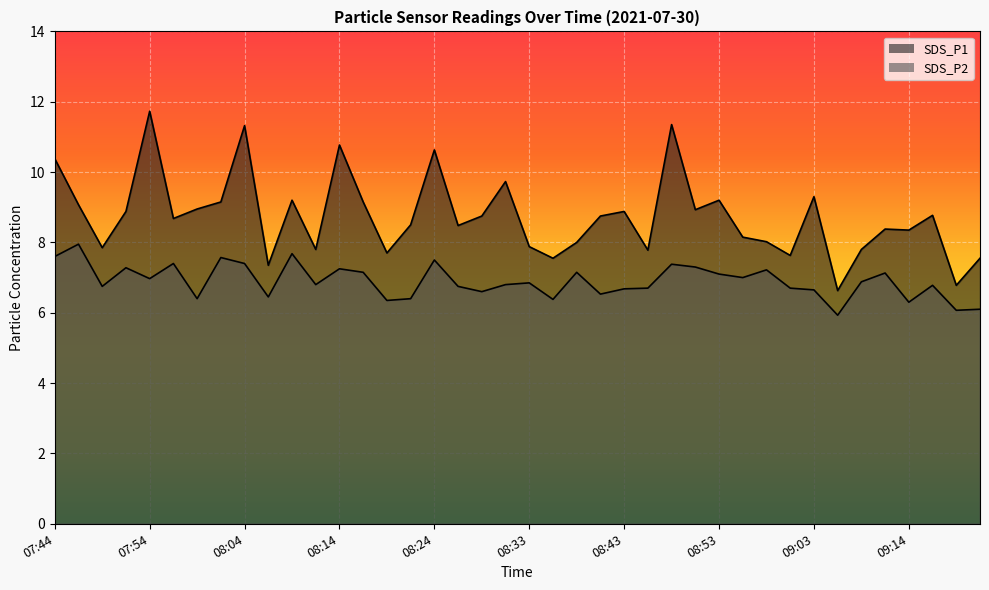

Reading left to right, extract all data points from this chart.

SDS_P1: 10.4	9.1	7.8	8.9	11.7	8.7	8.9	9.2	11.3	7.3	9.2	7.8	10.8	9.2	7.7	8.5	10.6	8.5	8.8	9.7	7.9	7.5	8.0	8.8	8.9	7.8	11.3	8.9	9.2	8.2	8.0	7.6	9.3	6.6	7.8	8.4	8.3	8.8	6.8	7.5
SDS_P2: 7.6	8.0	6.8	7.3	7.0	7.4	6.4	7.6	7.4	6.5	7.7	6.8	7.2	7.2	6.3	6.4	7.5	6.8	6.6	6.8	6.8	6.4	7.2	6.5	6.7	6.7	7.4	7.3	7.1	7.0	7.2	6.7	6.7	5.9	6.9	7.1	6.3	6.8	6.1	6.1